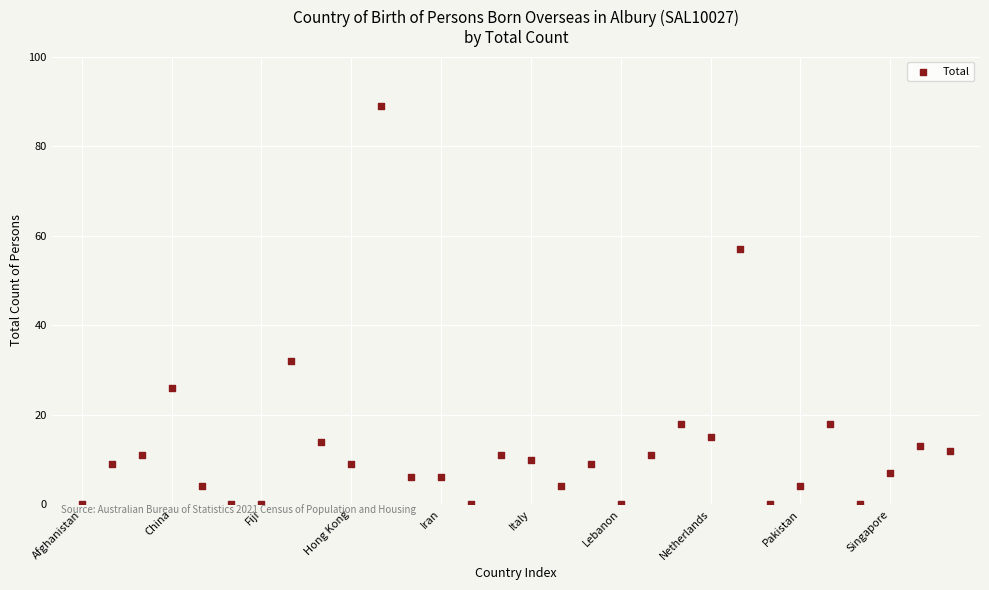

What Y value in the scatter plot is closest to 44?

32